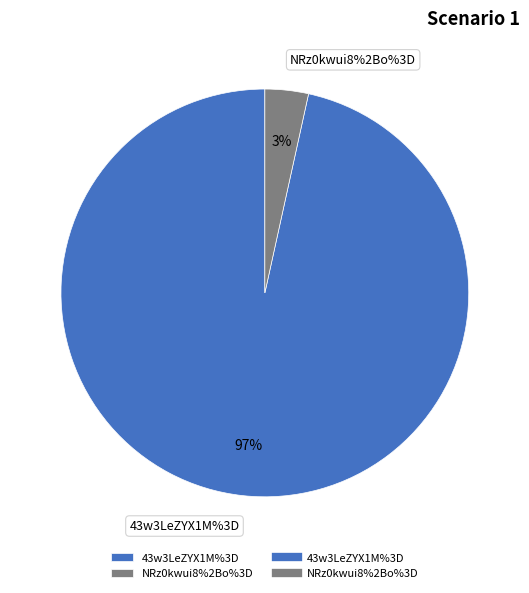

To the nearest percent, what portion does NRz0kwui8%2Bo%3D represent?

3%